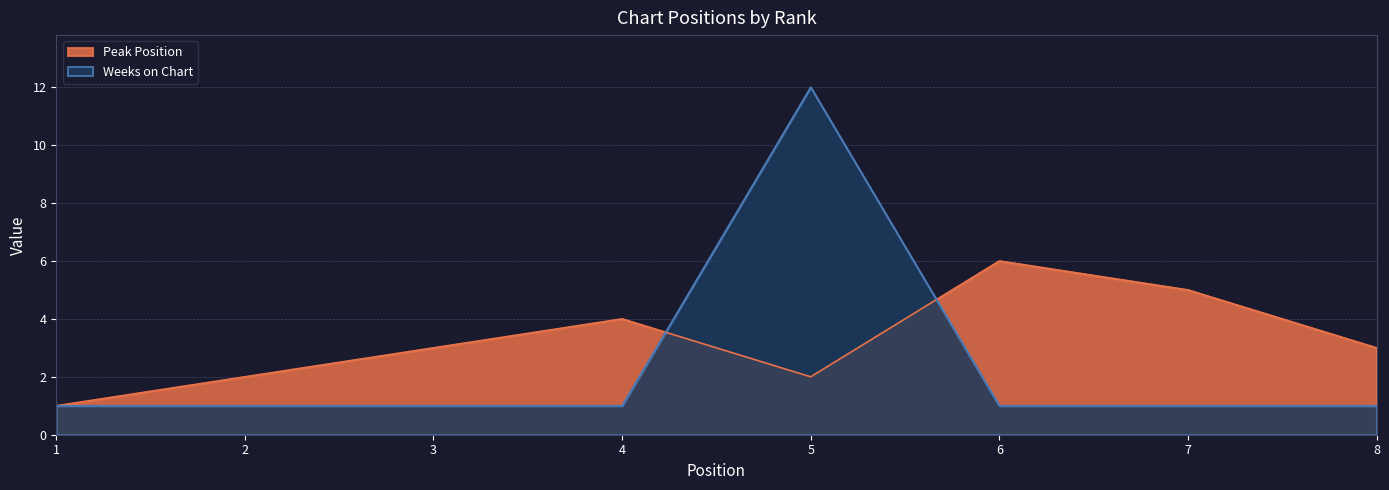

What is the minimum value for Peak Position?

1